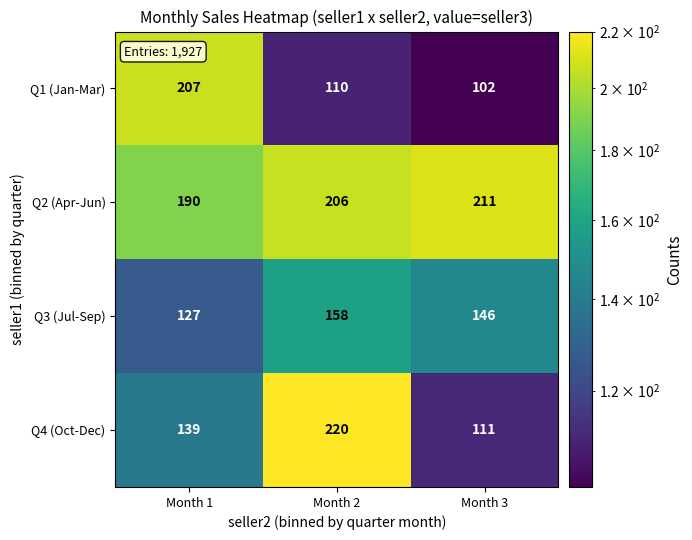

How many values in the Q1 (Jan-Mar) series are below 110?

1